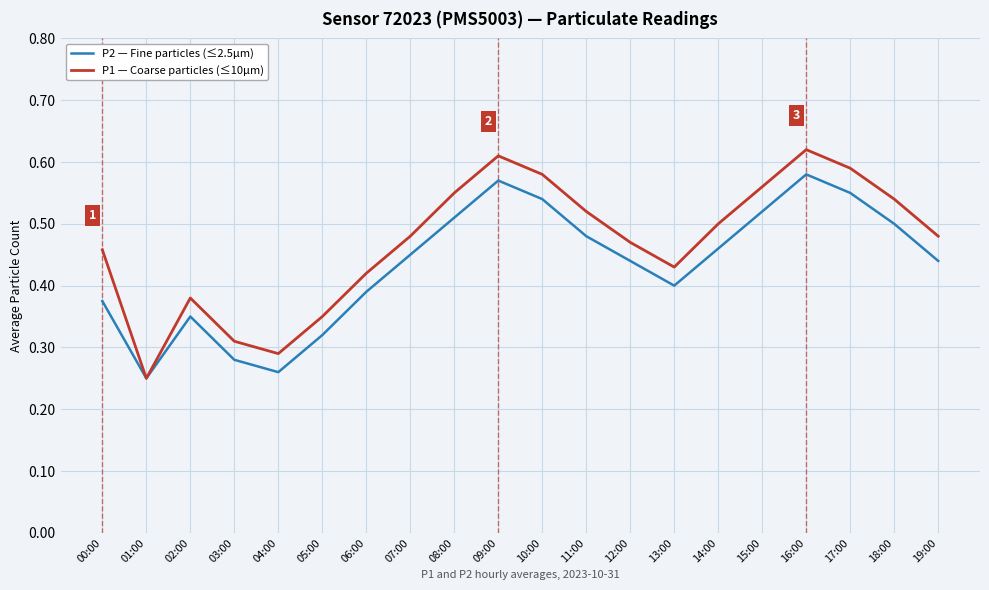

What position from the left is 07:00?

8